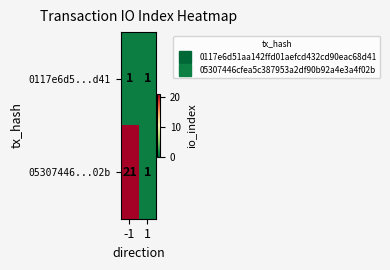

Count the number of categories in the chart.

2